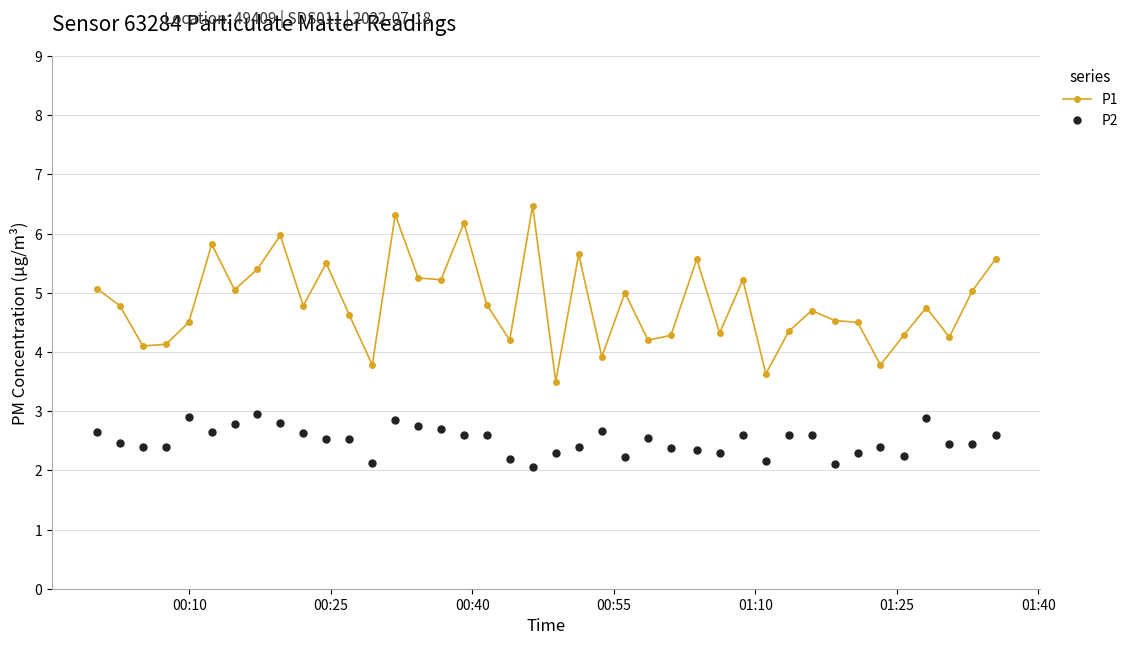

What is the sum of all P1 values?

193.0